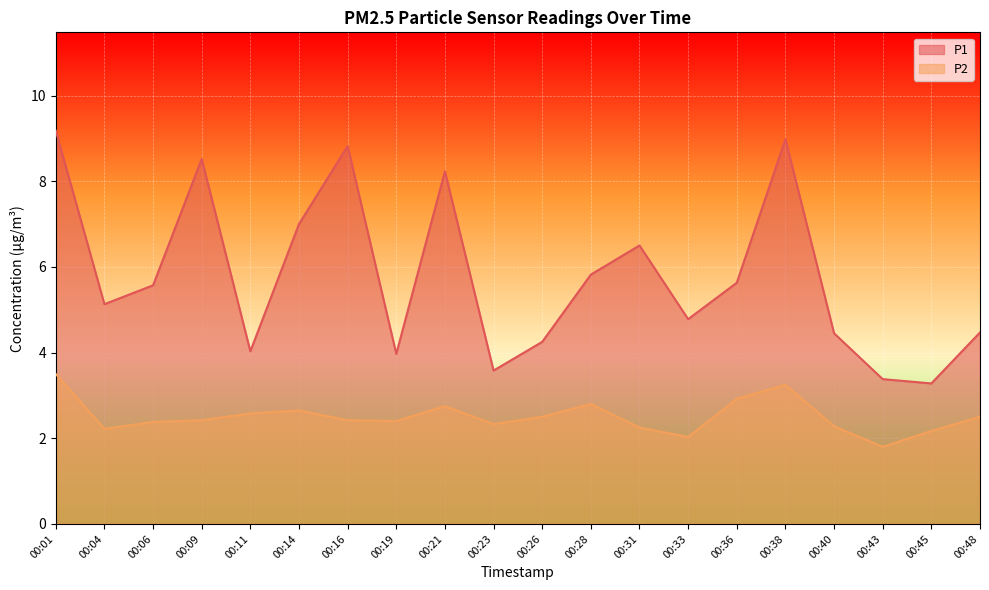

Where does the P2 series first go above 2?

00:01